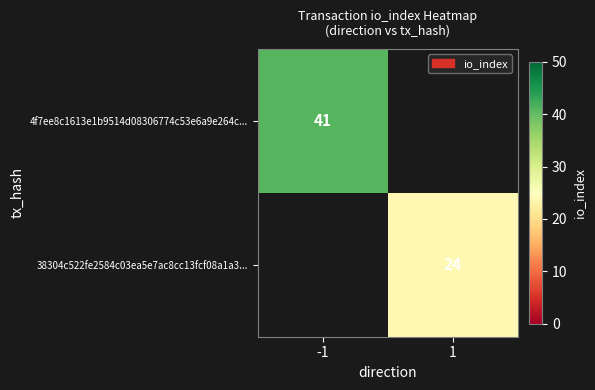

The value of 4f7ee8c1613e1b9514d08306774c53e6a9e264c... at -1 is 67. True or false?

False